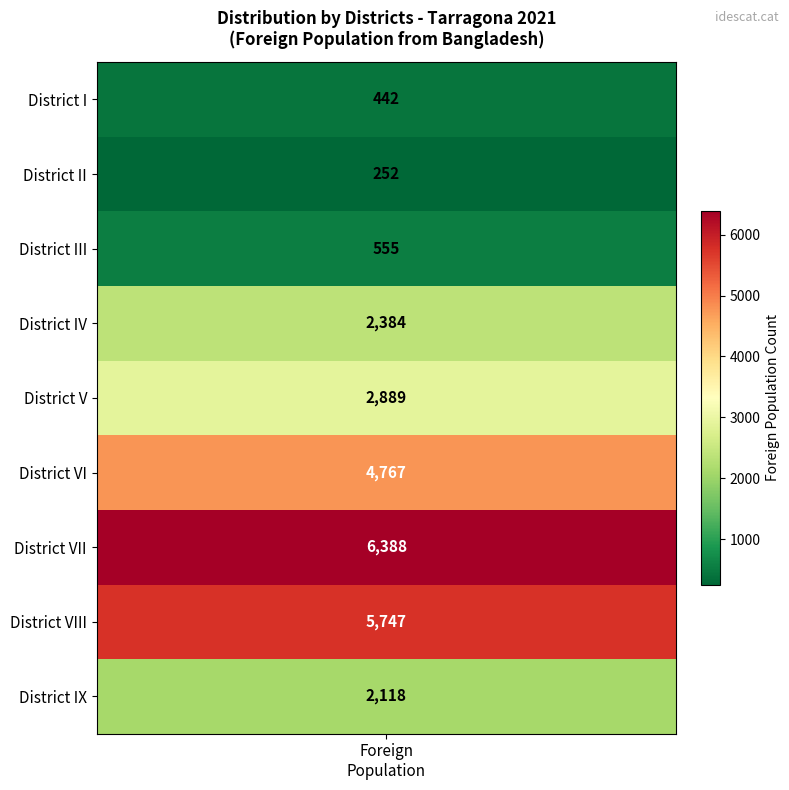

What is the sum of all values?

25542